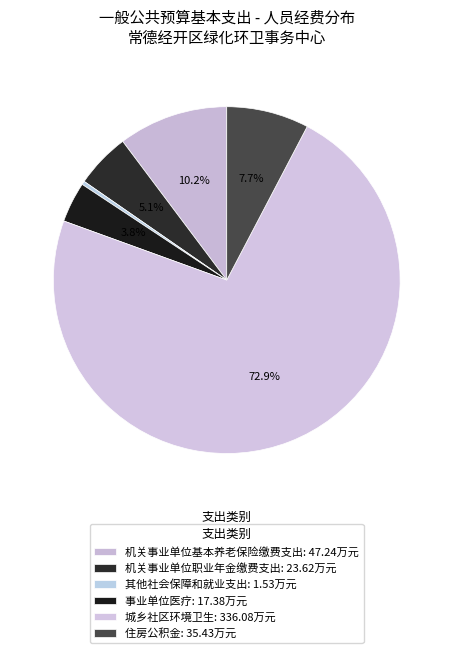

To the nearest percent, what is the average slice percentage?

17%